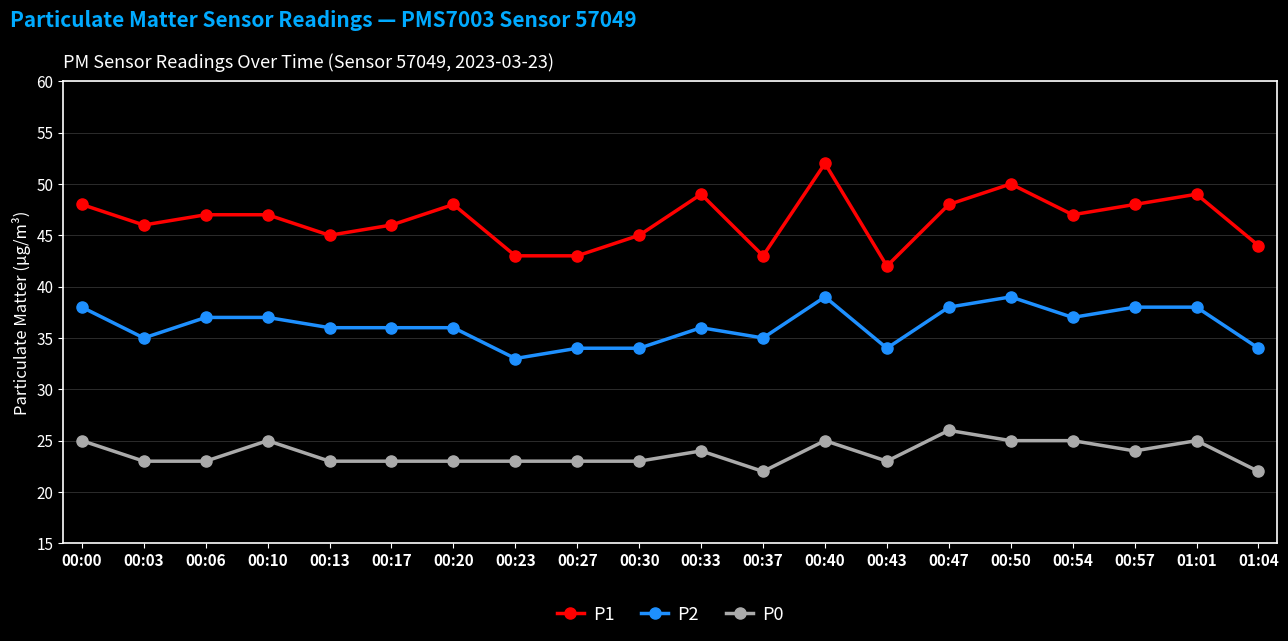

At which category does P2 reach its first local valley?

00:03